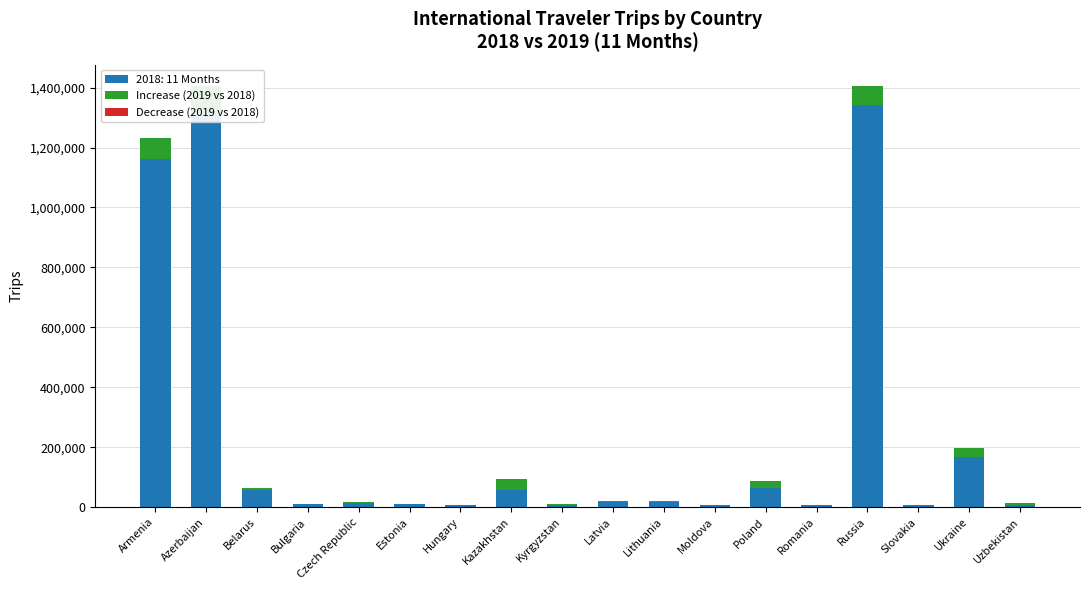

Where does the Increase (2019 vs 2018) series first go above 5222?

Armenia